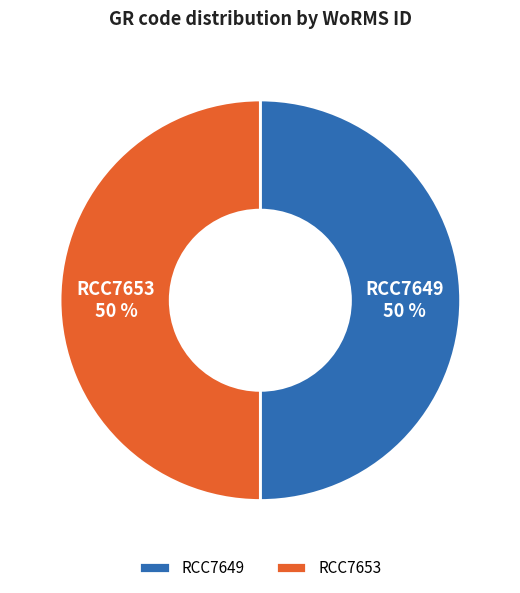

To the nearest percent, what is the average slice percentage?

50%